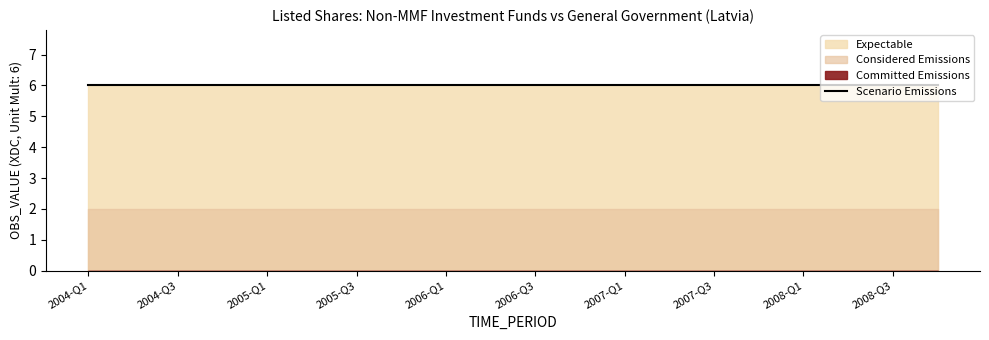

What is the spread (max minus min) of values at 2006-Q1?

6